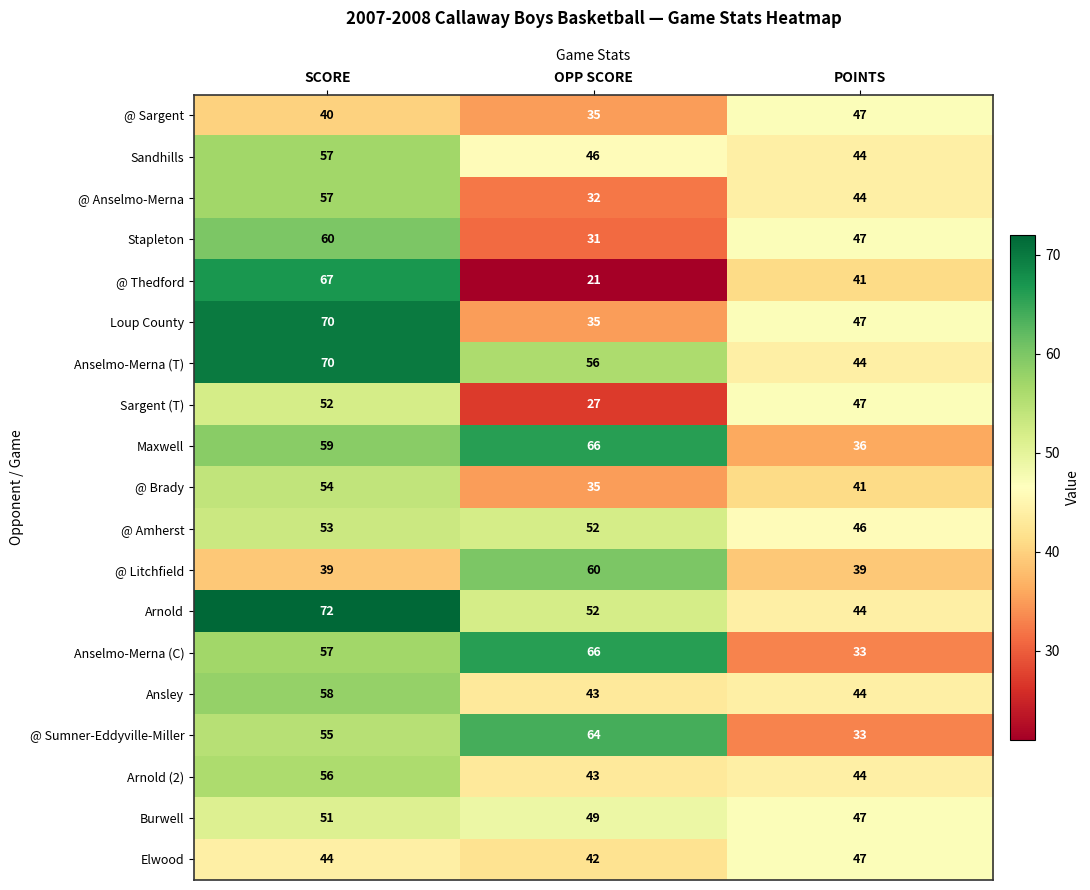

What is the total value across all series at SCORE?

1071